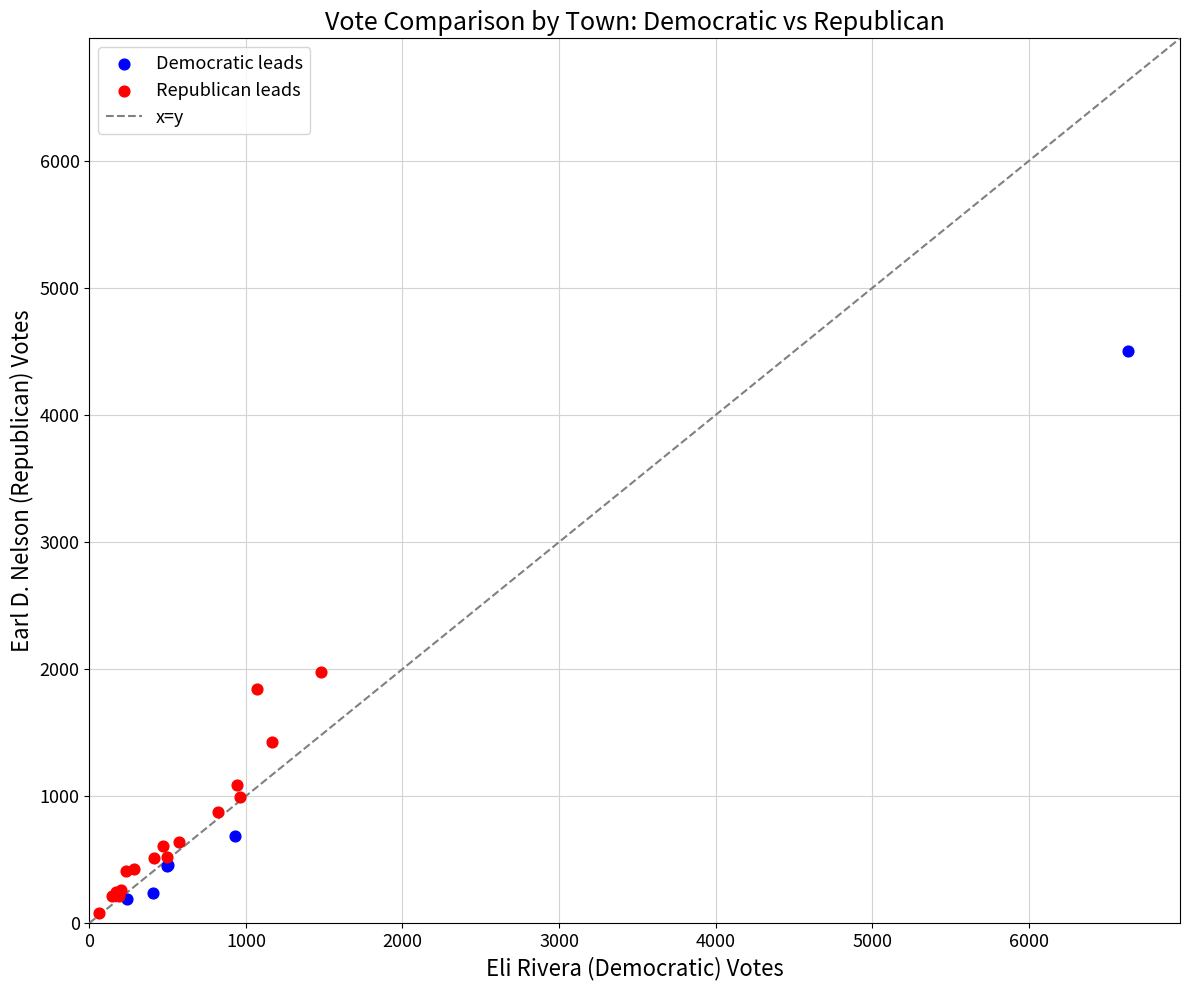

Which series has the widest spread of Y values?

Democratic leads